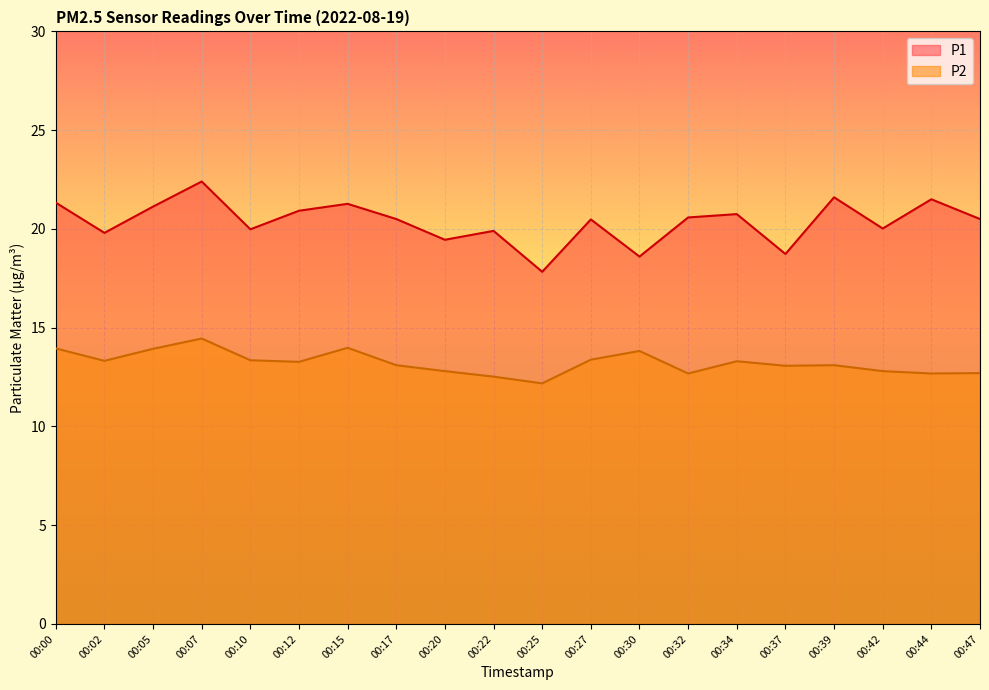

Which series has the largest total across all categories?

P1